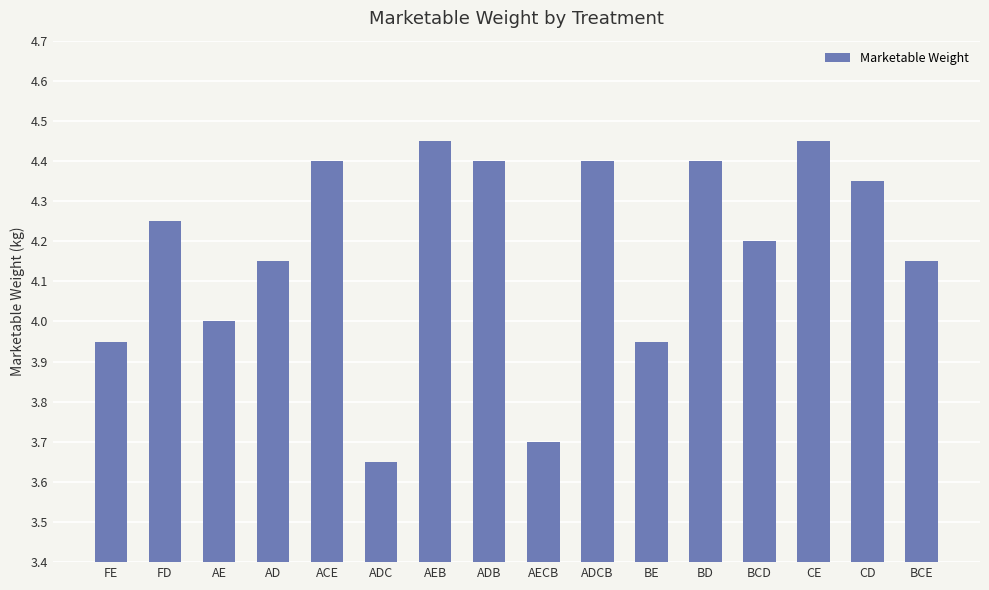

The chart shows a value of 4.4 at BD. True or false?

True